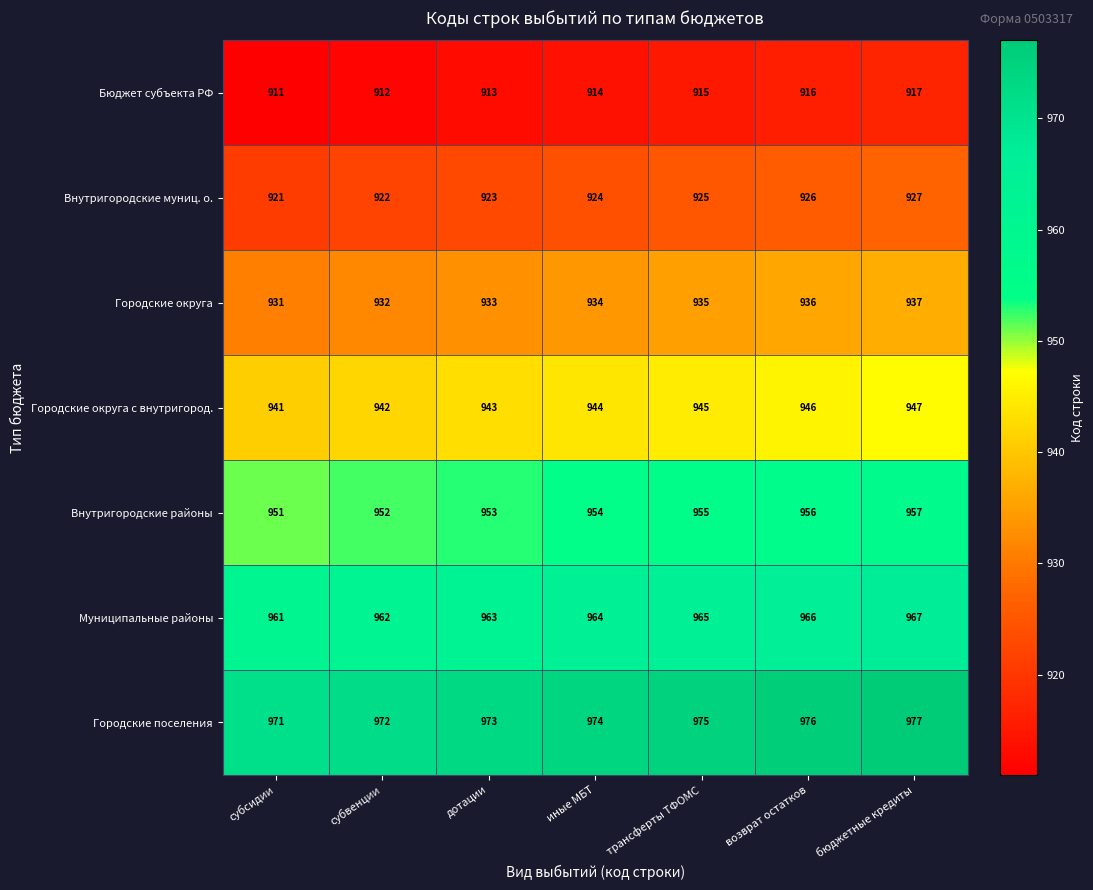

At how many categories does at least one series exceed 959?

7